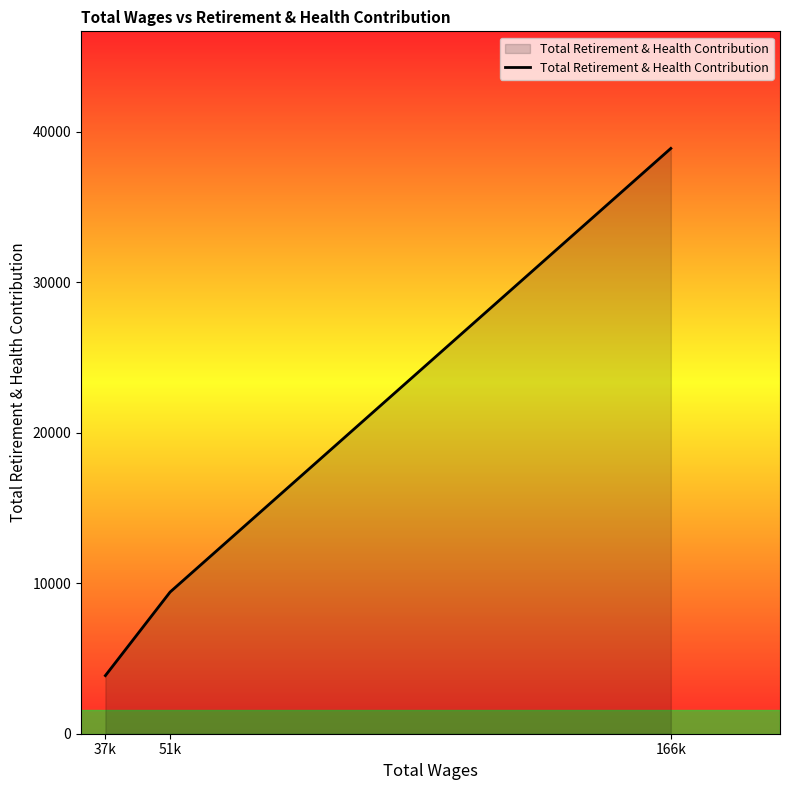

The chart shows a value of 9416 at 51k. True or false?

True